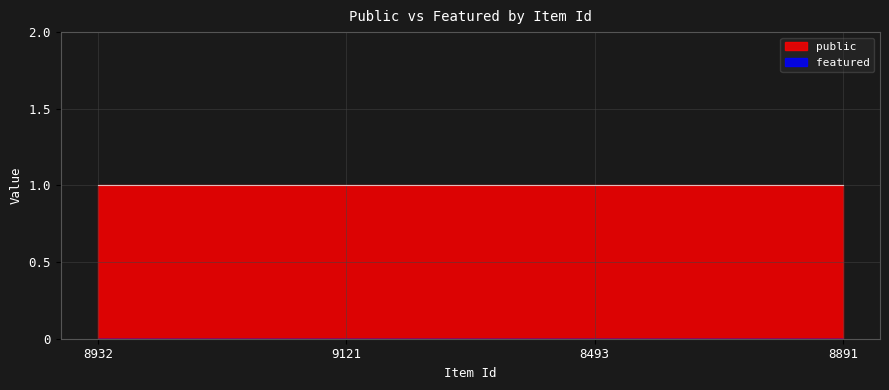

What is the total value across all series at 8891?

1